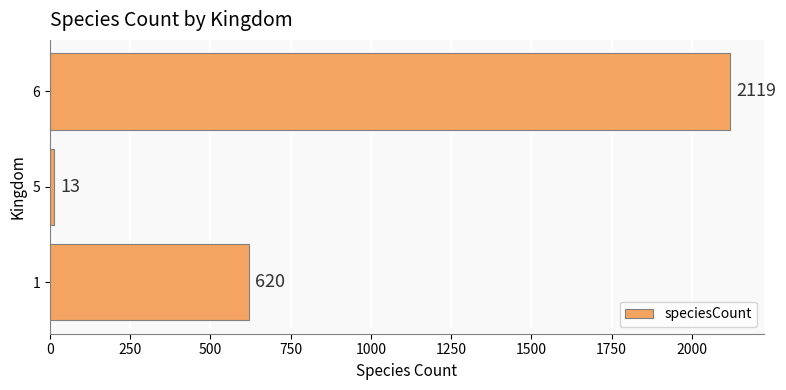

Which label corresponds to the smallest value in the chart?

5